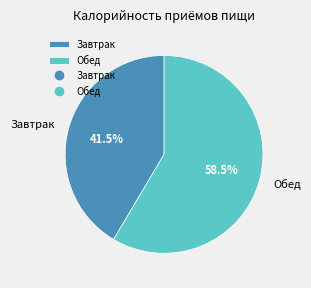

Approximately how many times larger is the value at Завтрак compared to Обед?

0.7